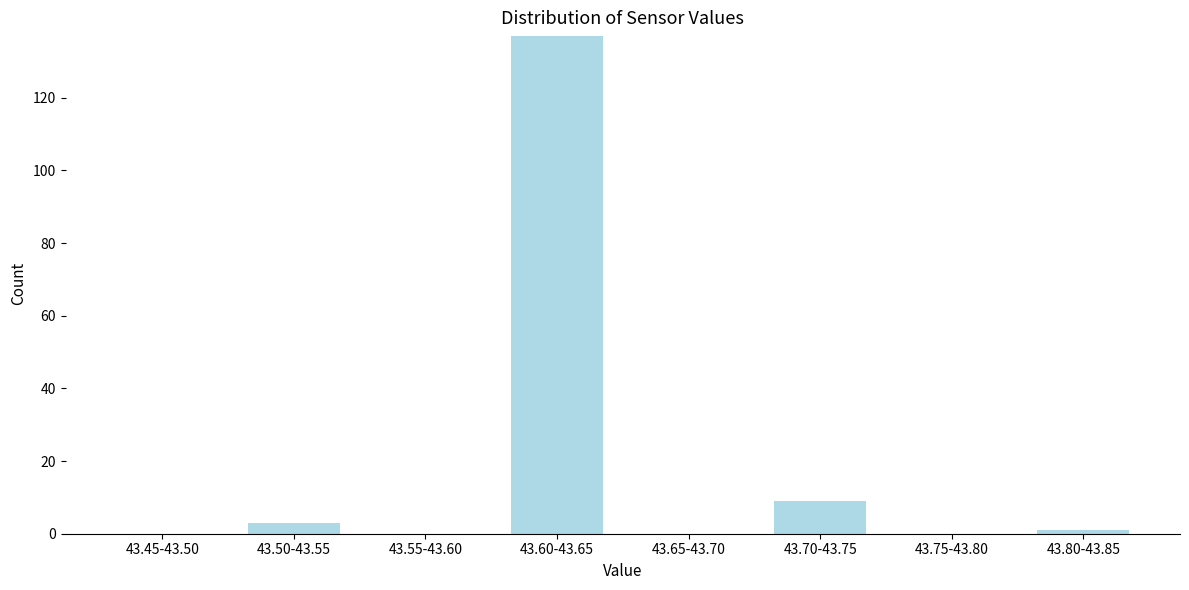

Reading right to left, what are all the values shown in this chart?

43.80-43.85=1	43.75-43.80=0	43.70-43.75=9	43.65-43.70=0	43.60-43.65=137	43.55-43.60=0	43.50-43.55=3	43.45-43.50=0